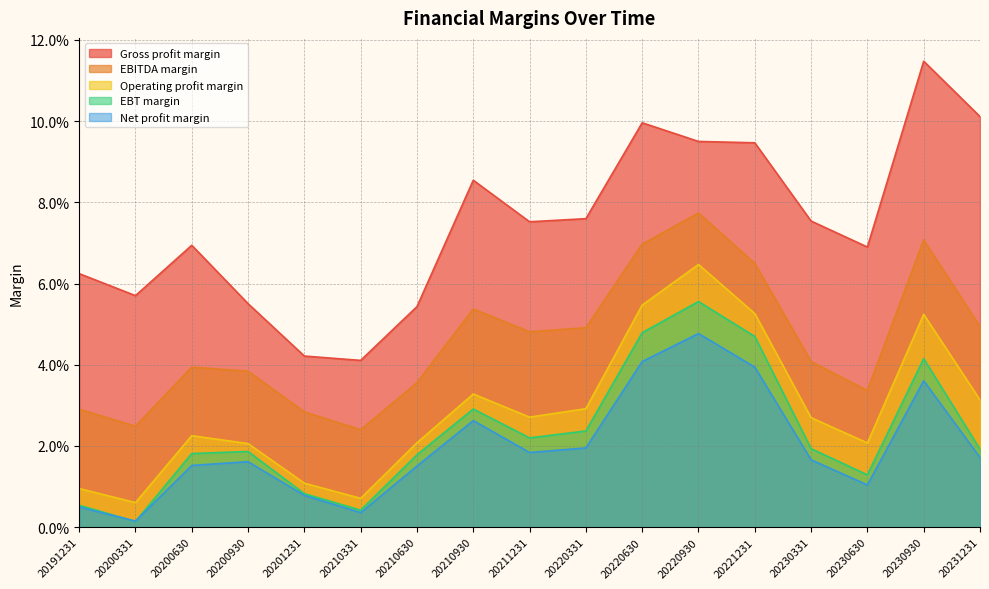

Which category has the highest value in the Net profit margin series?

20220930